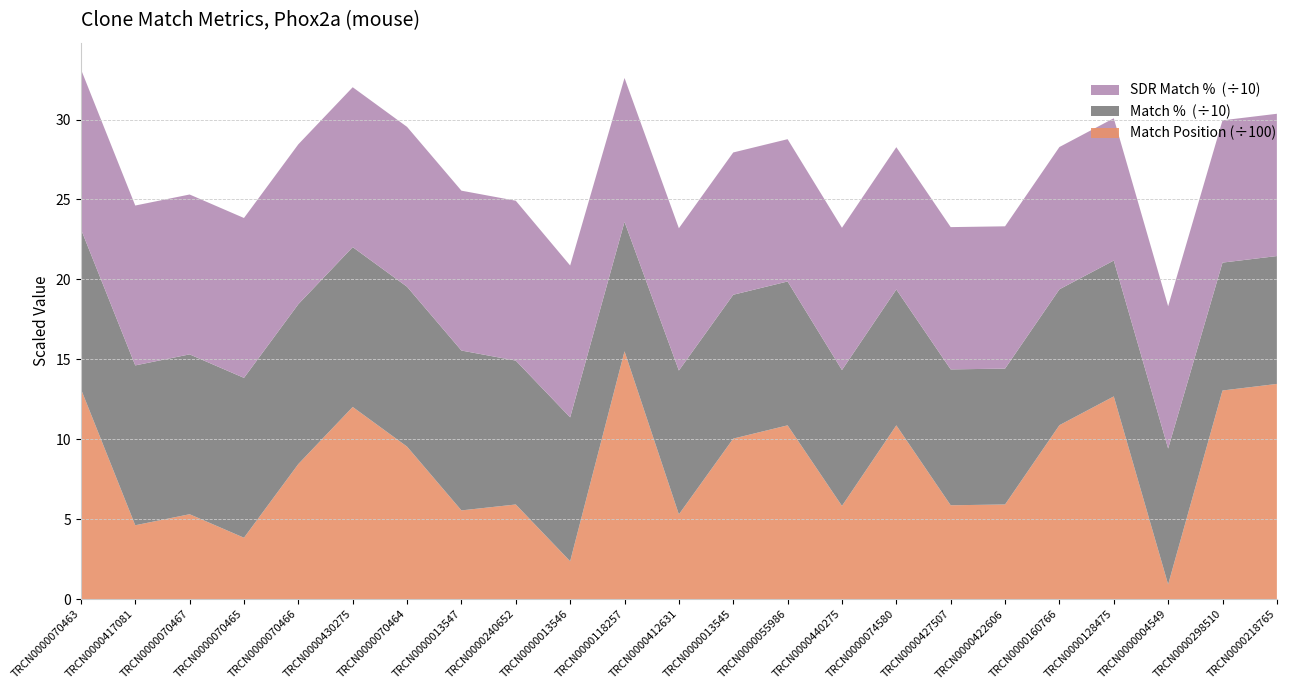

Reading left to right, what are all the values shown in this chart?

Match Position: TRCN0000070463=1315	TRCN0000417081=462	TRCN0000070467=531	TRCN0000070465=384	TRCN0000070466=845	TRCN0000430275=1202	TRCN0000070464=954	TRCN0000013547=555	TRCN0000240652=592	TRCN0000013546=237	TRCN0000118257=1550	TRCN0000412631=530	TRCN0000013545=1004	TRCN0000055986=1087	TRCN0000440275=583	TRCN0000074580=1087	TRCN0000427507=587	TRCN0000422606=592	TRCN0000160766=1088	TRCN0000128475=1268	TRCN0000004549=92	TRCN0000298510=1305	TRCN0000218765=1346
Match %: TRCN0000070463=100	TRCN0000417081=100	TRCN0000070467=100	TRCN0000070465=100	TRCN0000070466=100	TRCN0000430275=100	TRCN0000070464=100	TRCN0000013547=100	TRCN0000240652=90	TRCN0000013546=90	TRCN0000118257=81	TRCN0000412631=90	TRCN0000013545=90	TRCN0000055986=90	TRCN0000440275=85	TRCN0000074580=85	TRCN0000427507=85	TRCN0000422606=85	TRCN0000160766=85	TRCN0000128475=85	TRCN0000004549=85	TRCN0000298510=80	TRCN0000218765=80
SDR Match %: TRCN0000070463=100	TRCN0000417081=100	TRCN0000070467=100	TRCN0000070465=100	TRCN0000070466=100	TRCN0000430275=100	TRCN0000070464=100	TRCN0000013547=100	TRCN0000240652=100	TRCN0000013546=95	TRCN0000118257=90	TRCN0000412631=89	TRCN0000013545=89	TRCN0000055986=89	TRCN0000440275=89	TRCN0000074580=89	TRCN0000427507=89	TRCN0000422606=89	TRCN0000160766=89	TRCN0000128475=89	TRCN0000004549=89	TRCN0000298510=89	TRCN0000218765=89